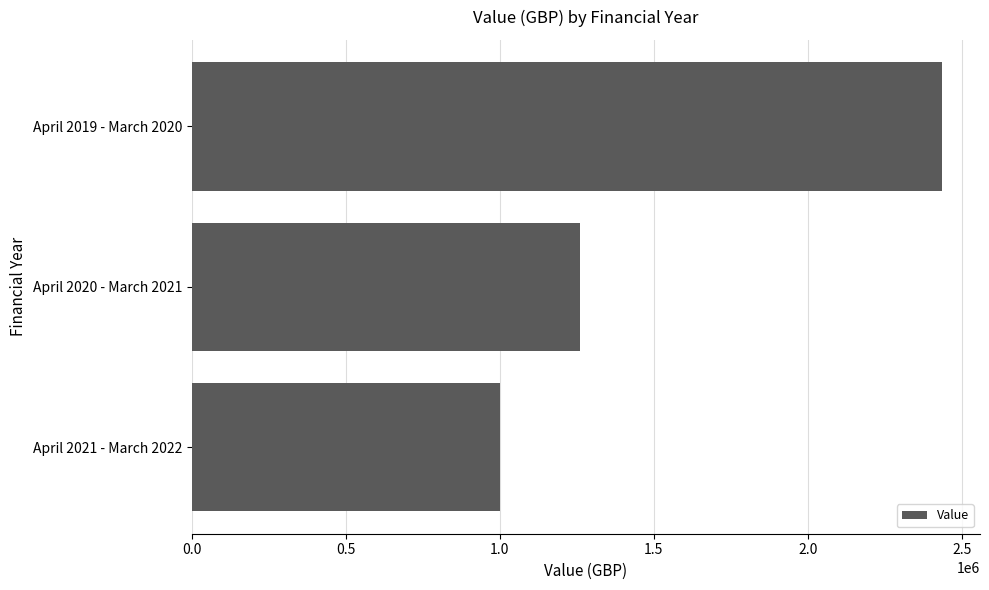

Rank the categories by value from lowest to highest.

April 2021 - March 2022, April 2020 - March 2021, April 2019 - March 2020